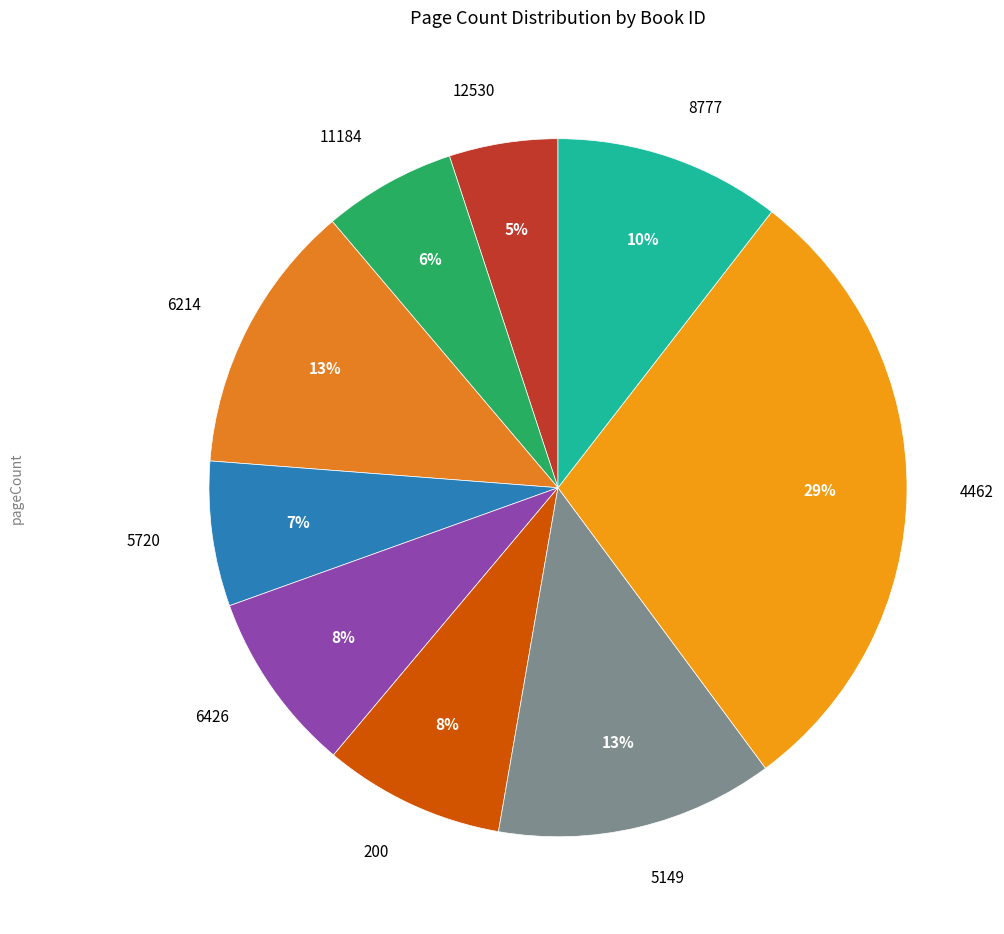

What is the largest slice in the pie chart?

4462